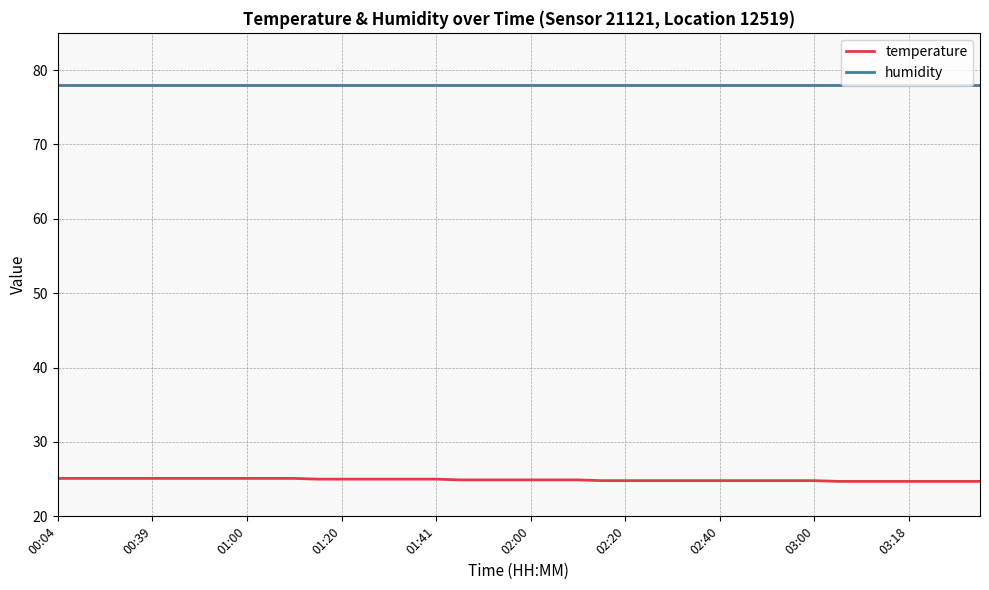

True or false: temperature and humidity cross at least once.

False